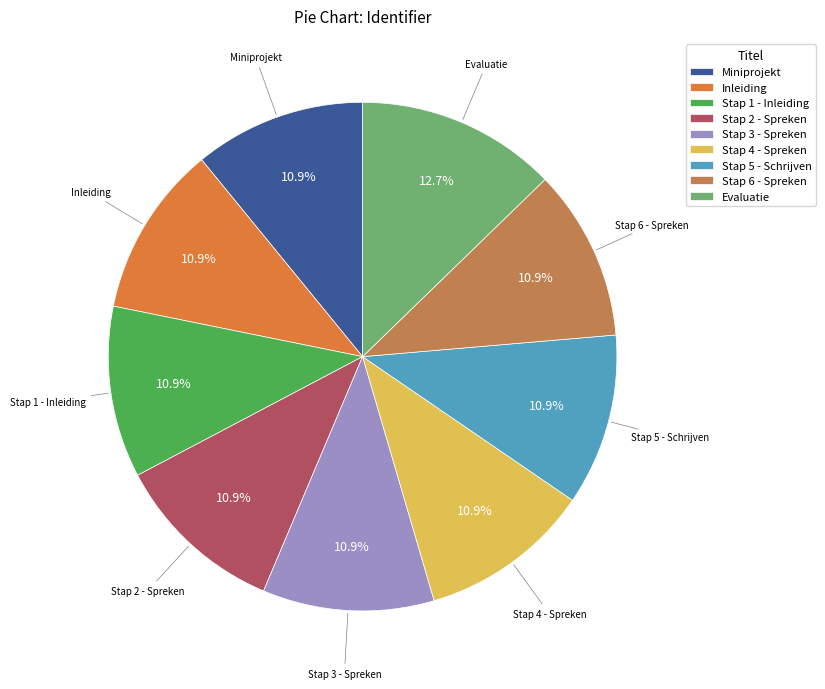

What is the total percentage of Inleiding and Stap 5 - Schrijven?

21.8%